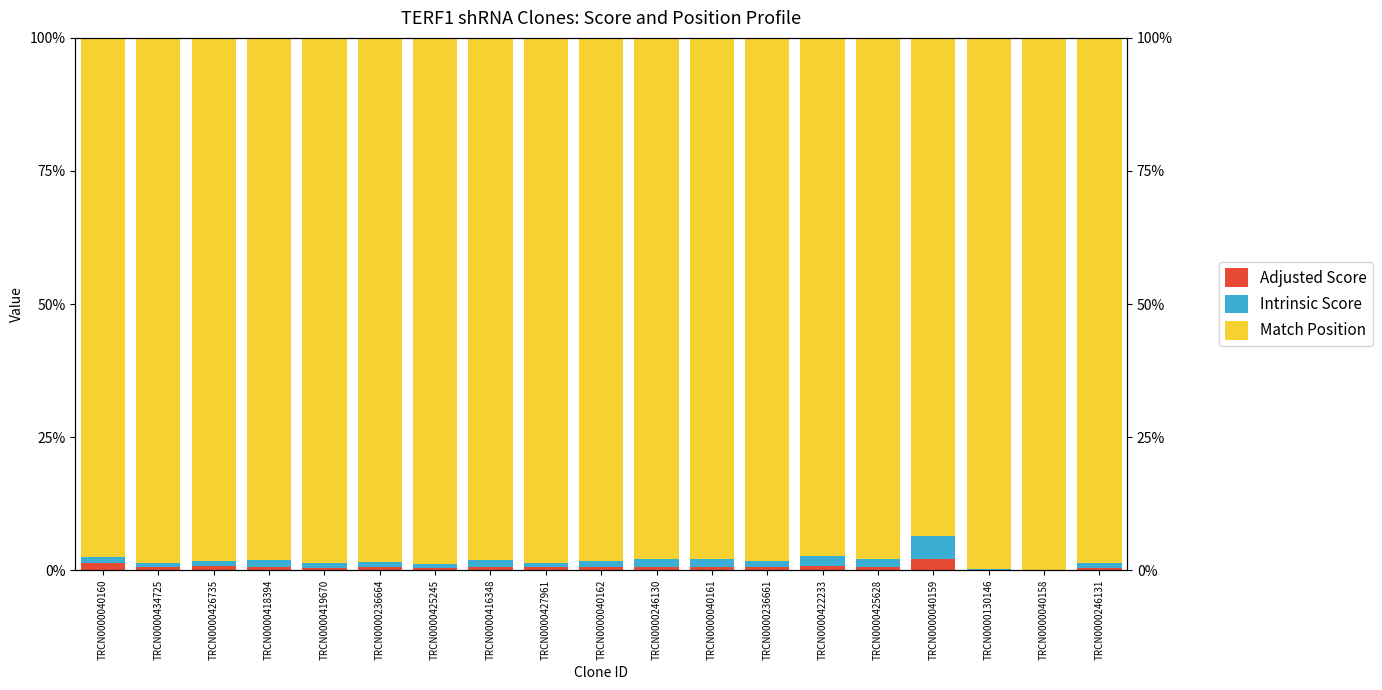

Rank the series by their maximum value, from lowest to highest.

Adjusted Score, Intrinsic Score, Match Position